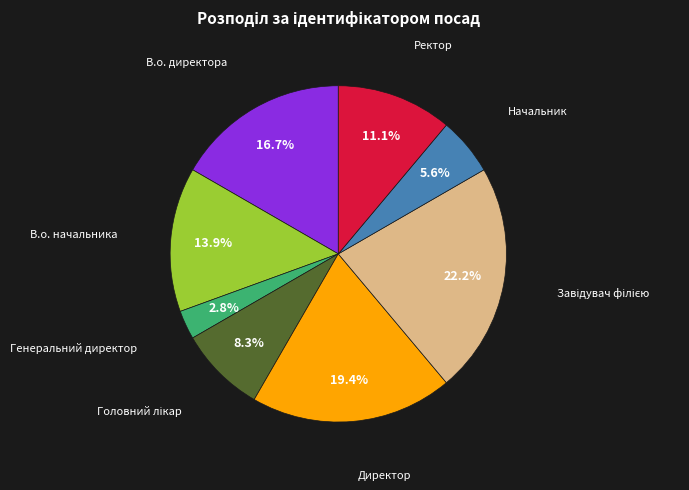

True or false: Директор accounts for 27% of the total.

False